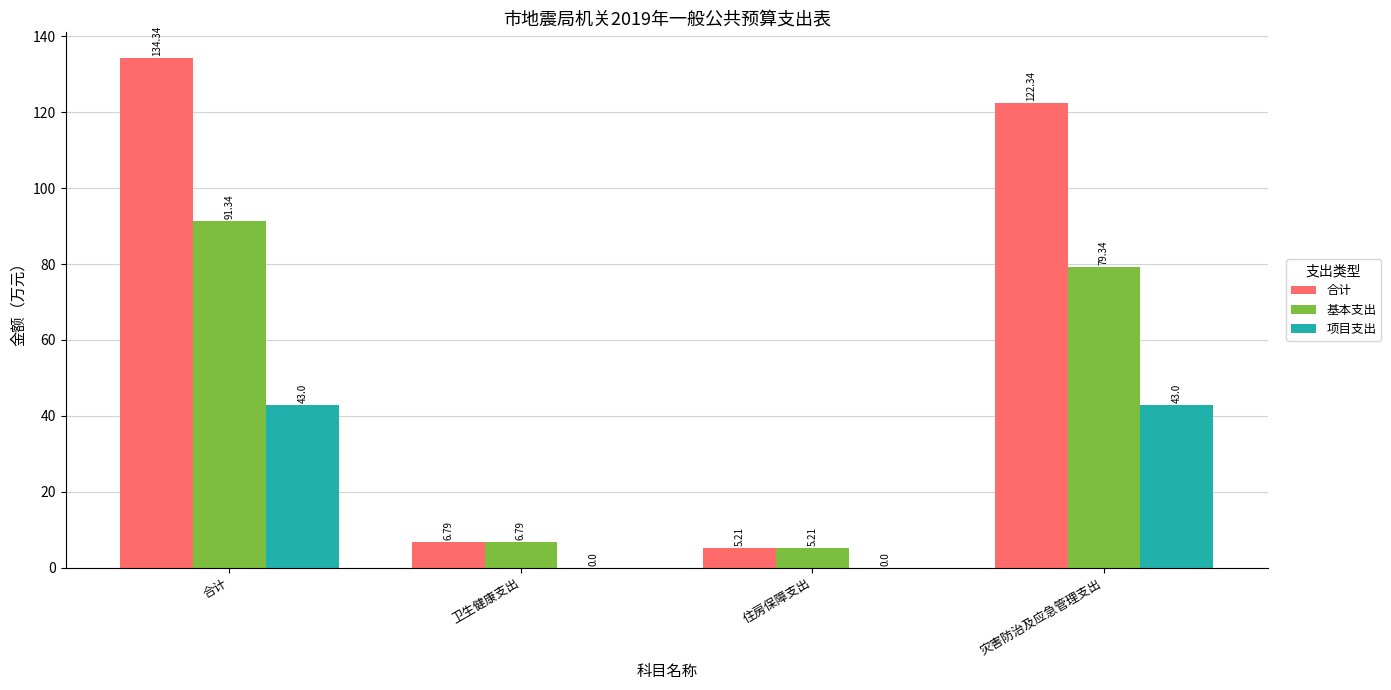

What is the sum of all 基本支出 values?

182.7